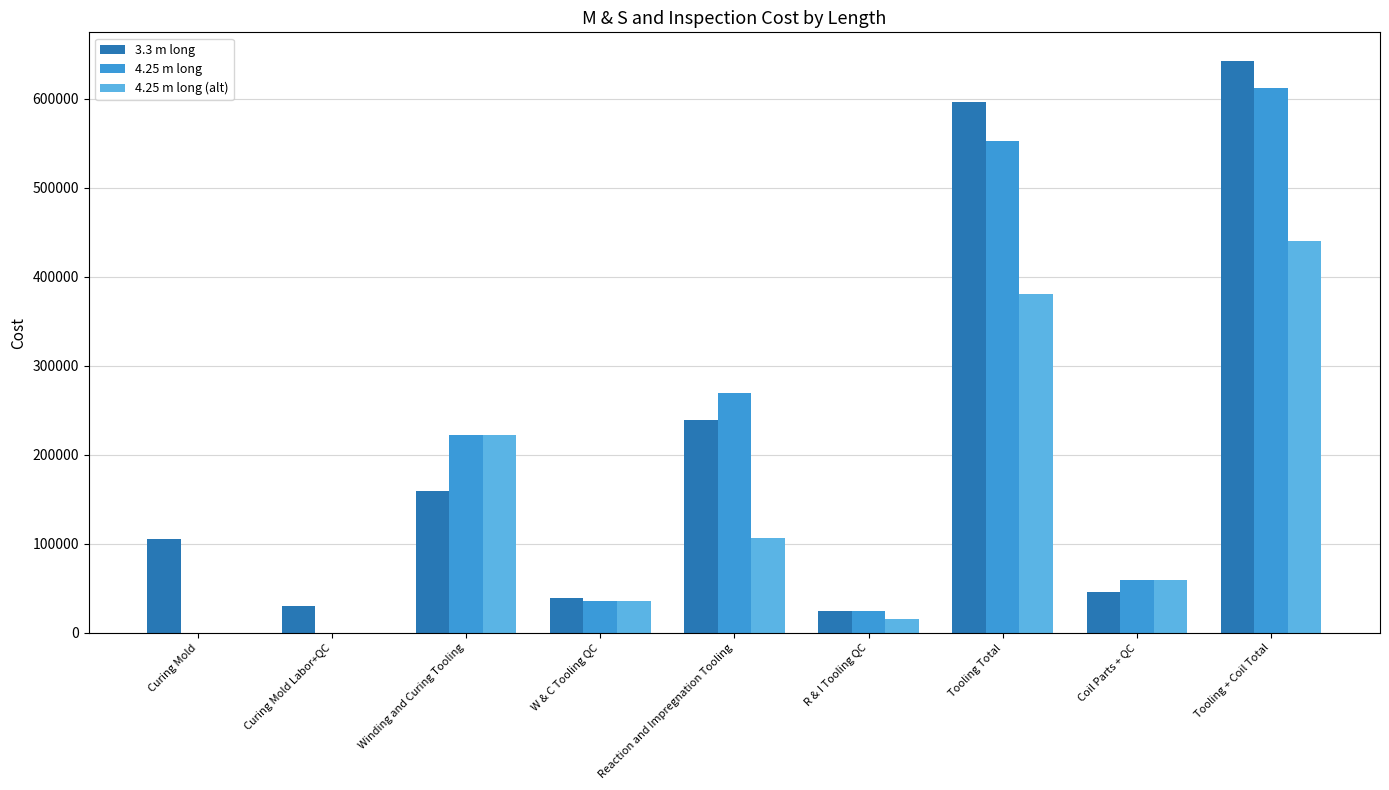

At which category is the sum across all series the highest?

Tooling + Coil Total